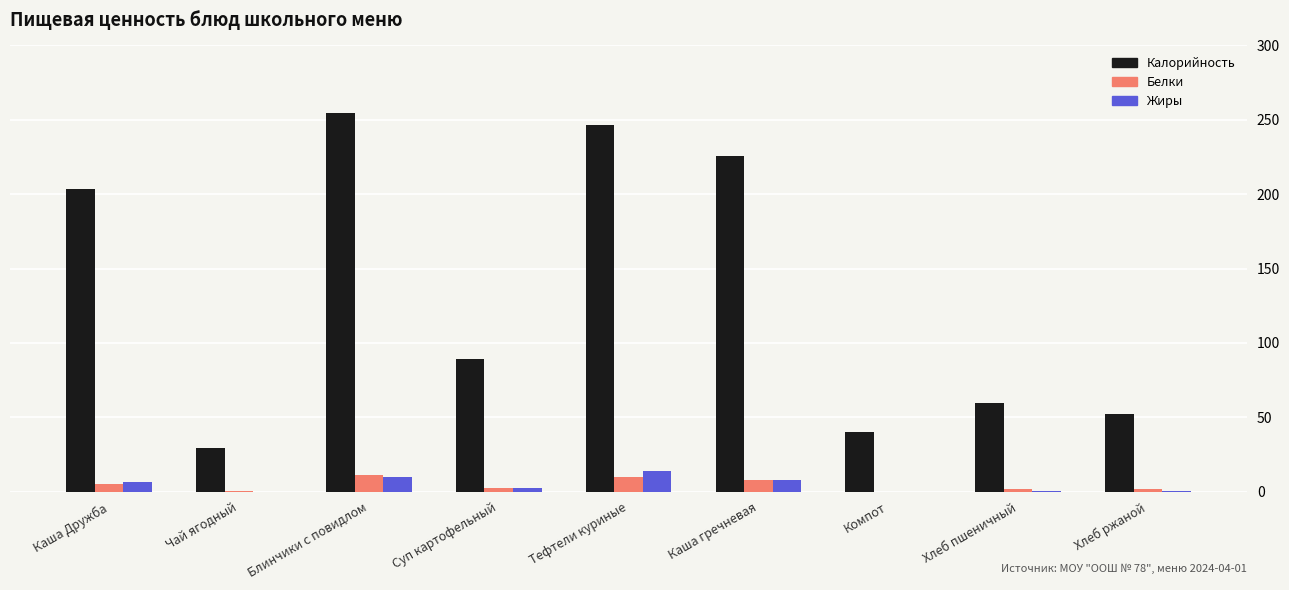

What is the spread (max minus min) of values at Суп картофельный?

86.8